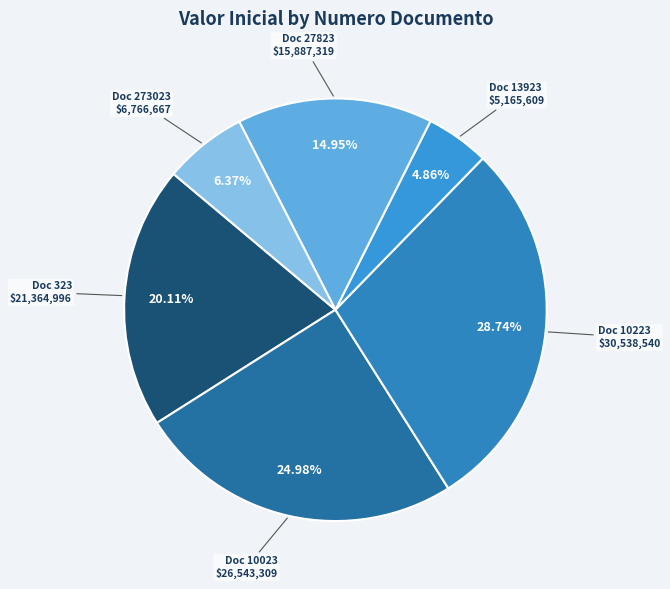

Combined, do Doc 273023 and Doc 323 account for over 50%?

No